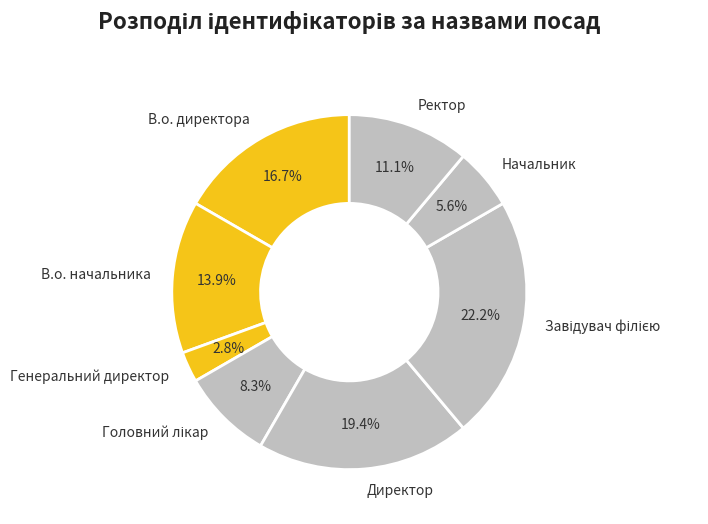

Is it true that В.о. начальника is 3% of the pie?

False